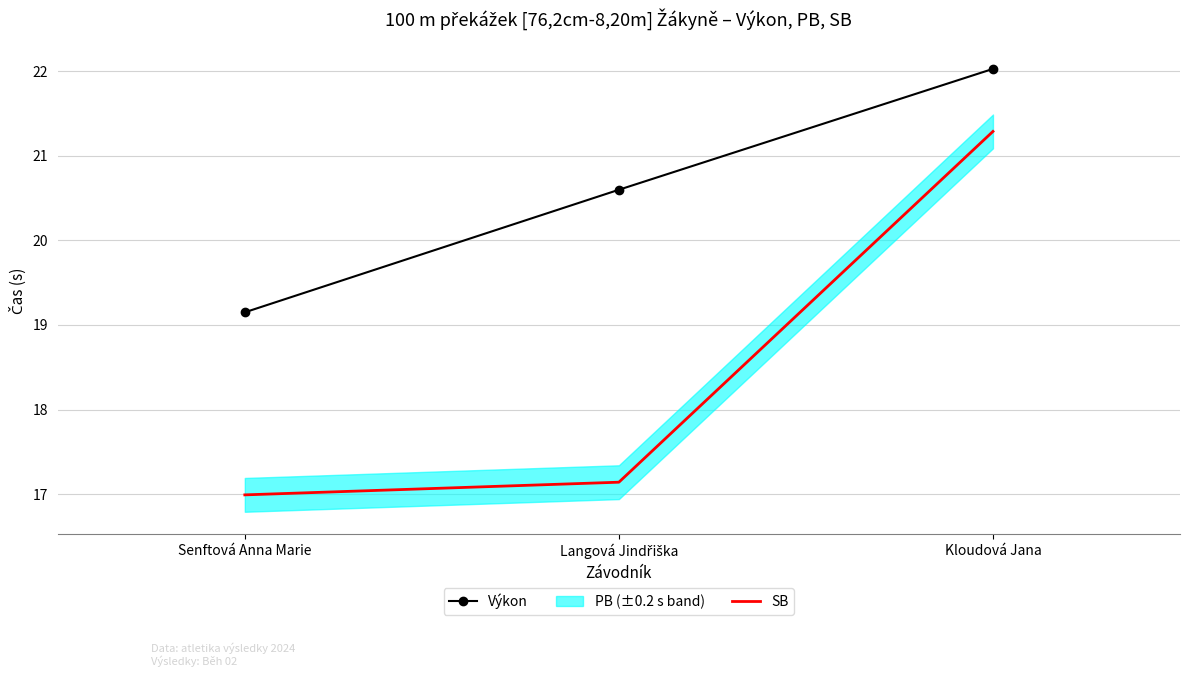

True or false: Výkon has a value of 19.1 at Senftová Anna Marie.

True